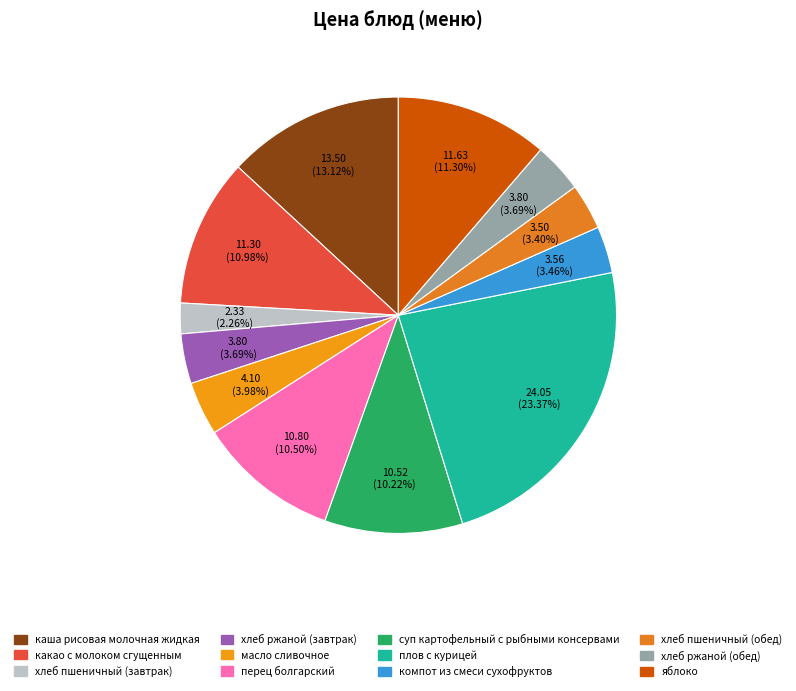

How many slices are in this pie chart?

12